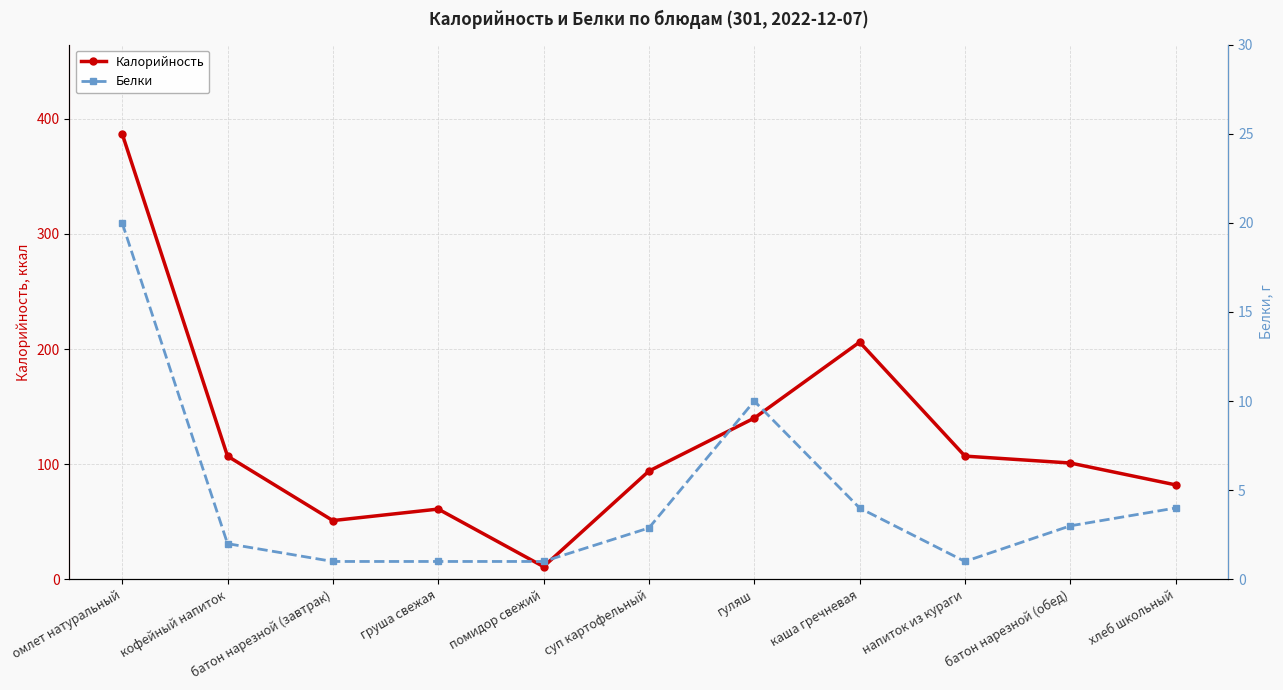

What position from the left is омлет натуральный?

1